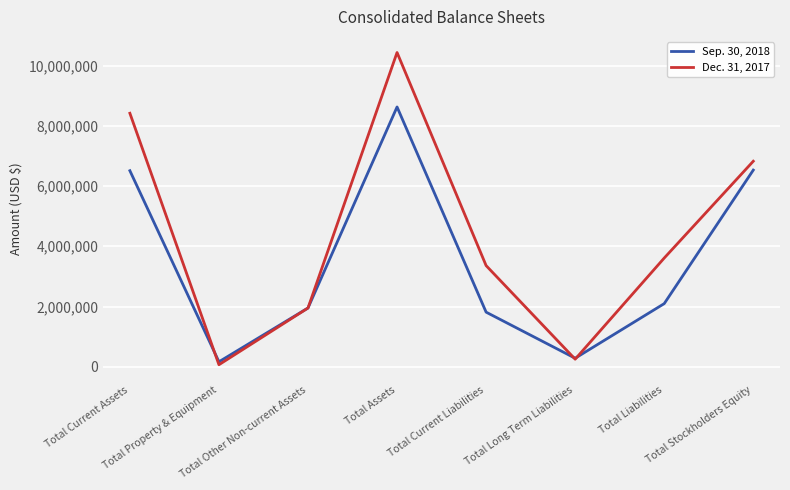

In Sep. 30, 2018, how many points are lower than both neighbors (excluding endpoints)?

2